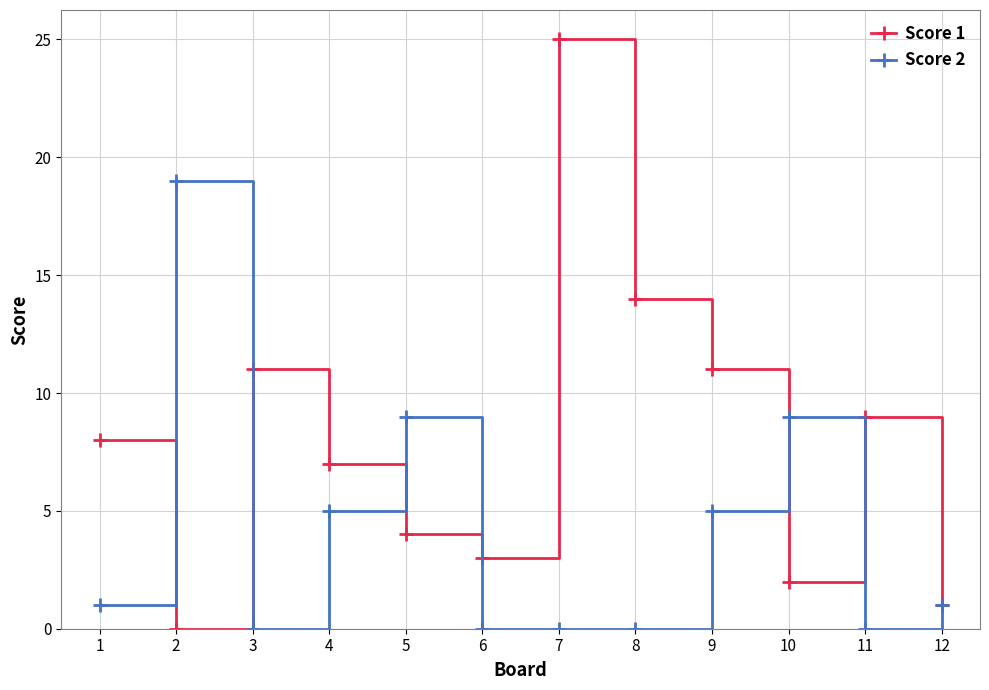

At how many categories does at least one series exceed 0?

12